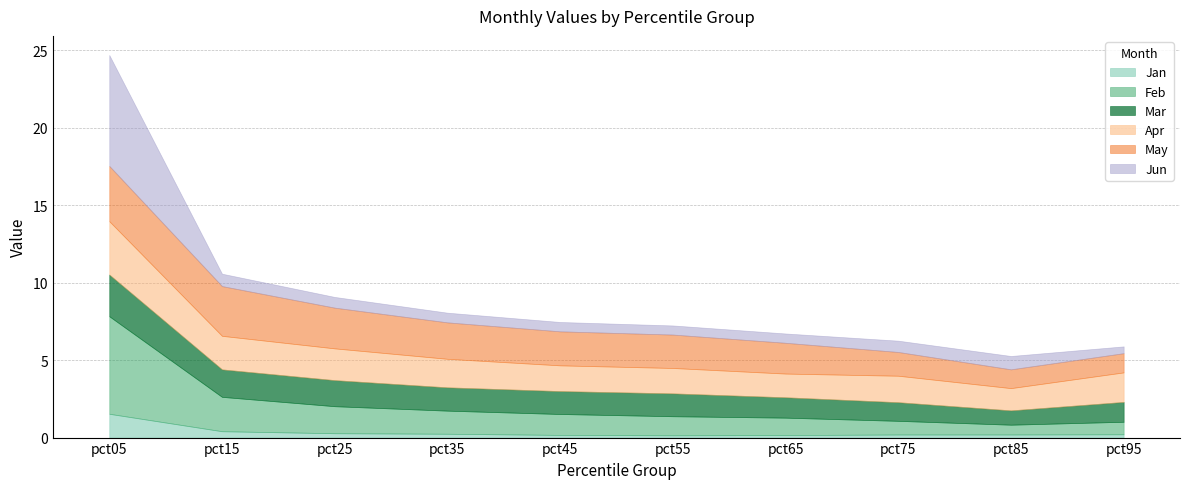

Where is Jan nearest to the value 0?

pct55